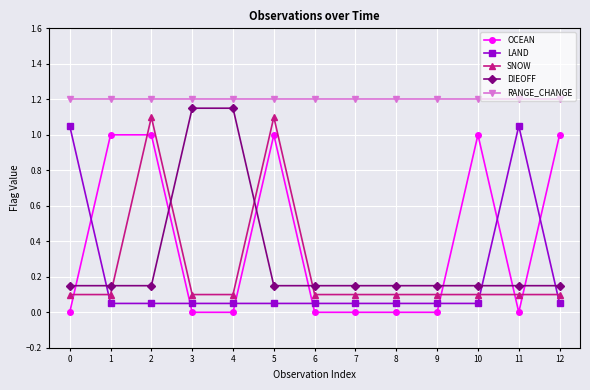

What is the spread (max minus min) of values at 6?

1.2